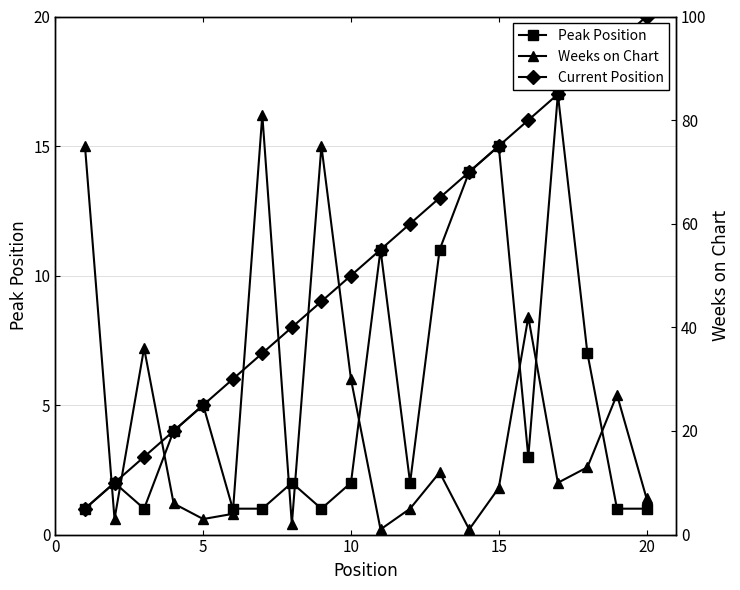

What is the maximum value for Peak Position?

17